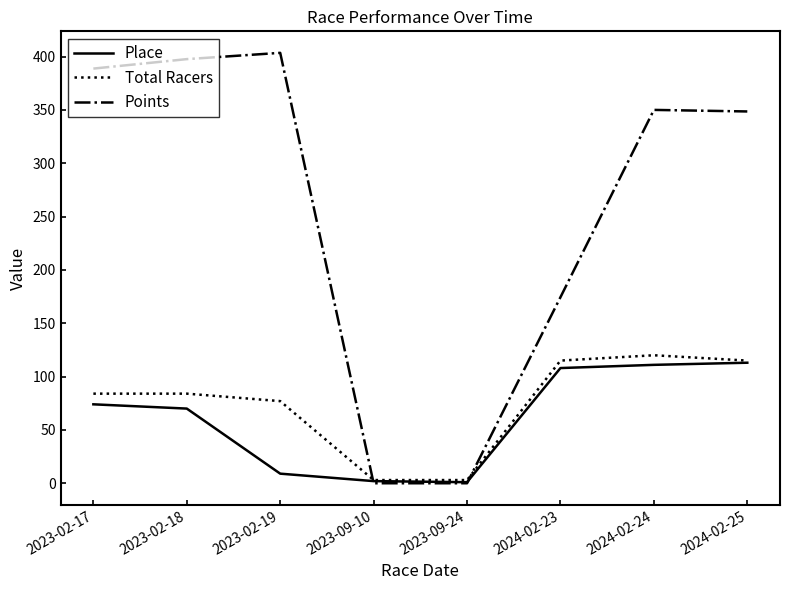

Which series has the largest total across all categories?

Points